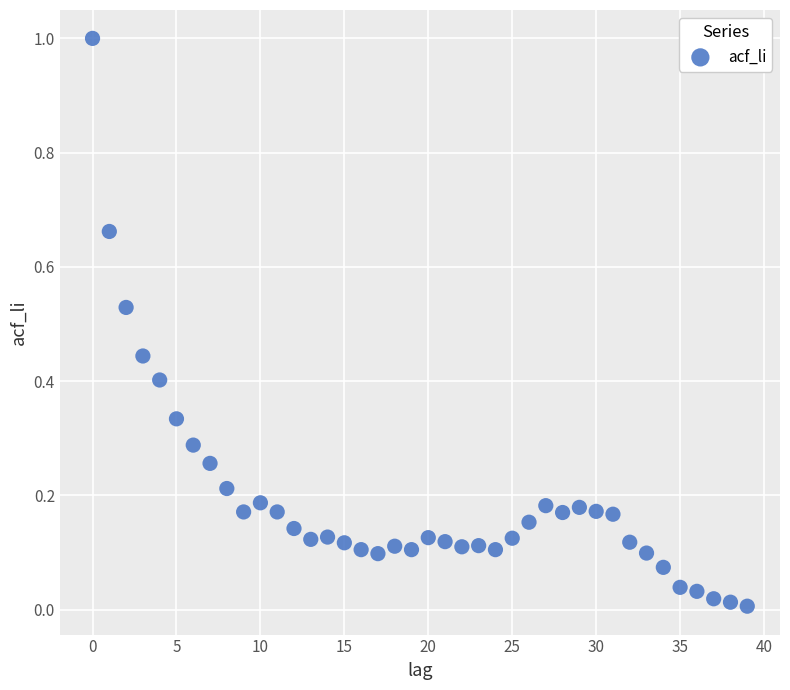

What is the range of Y values (max minus min)?

1.0